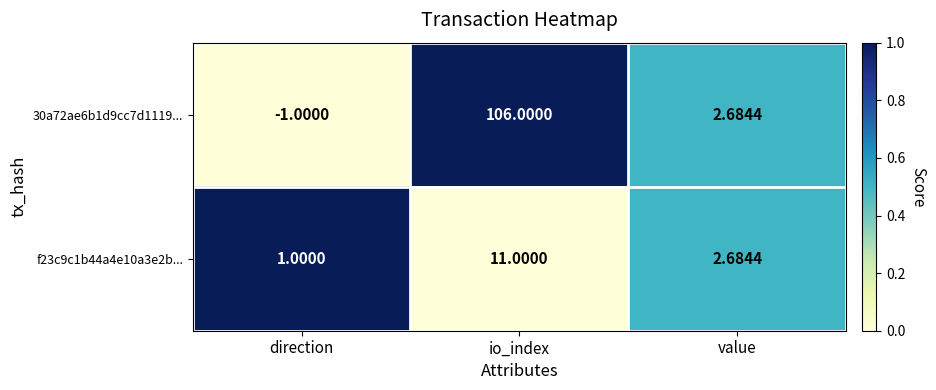

At which label is 30a72ae6b1d9cc7d1119... closest to 52?

value